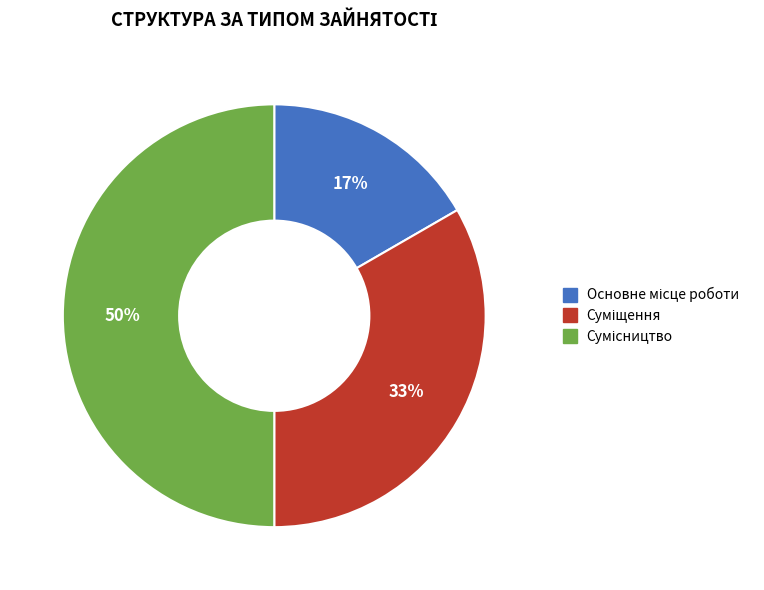

To the nearest percent, what is the difference between the largest and smallest slice percentages?

33%